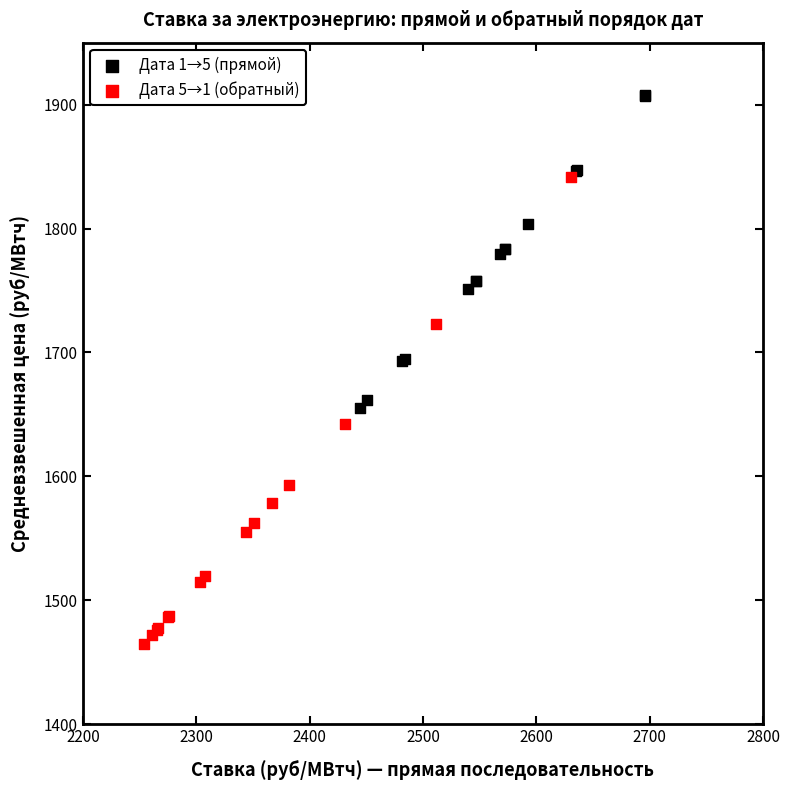

Which series has the widest spread of Y values?

Дата 5→1 (обратный)